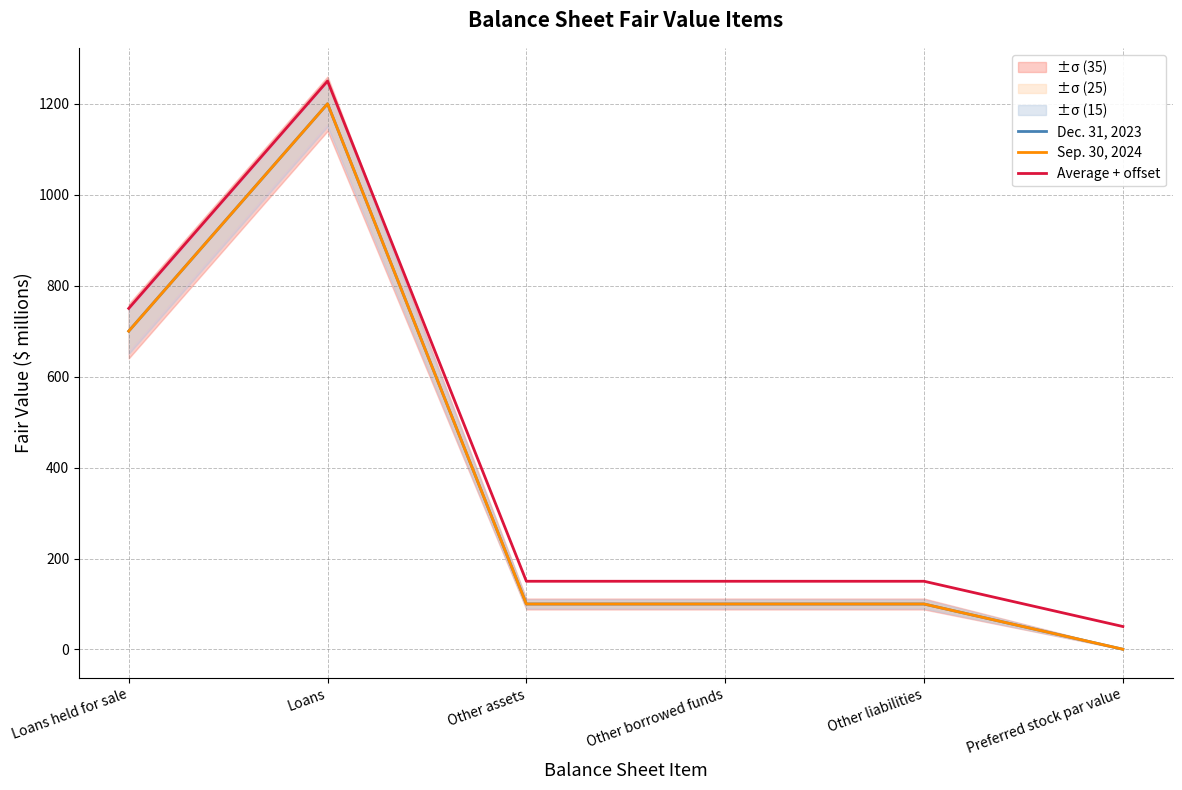

What is the minimum value shown in the chart?

0.5